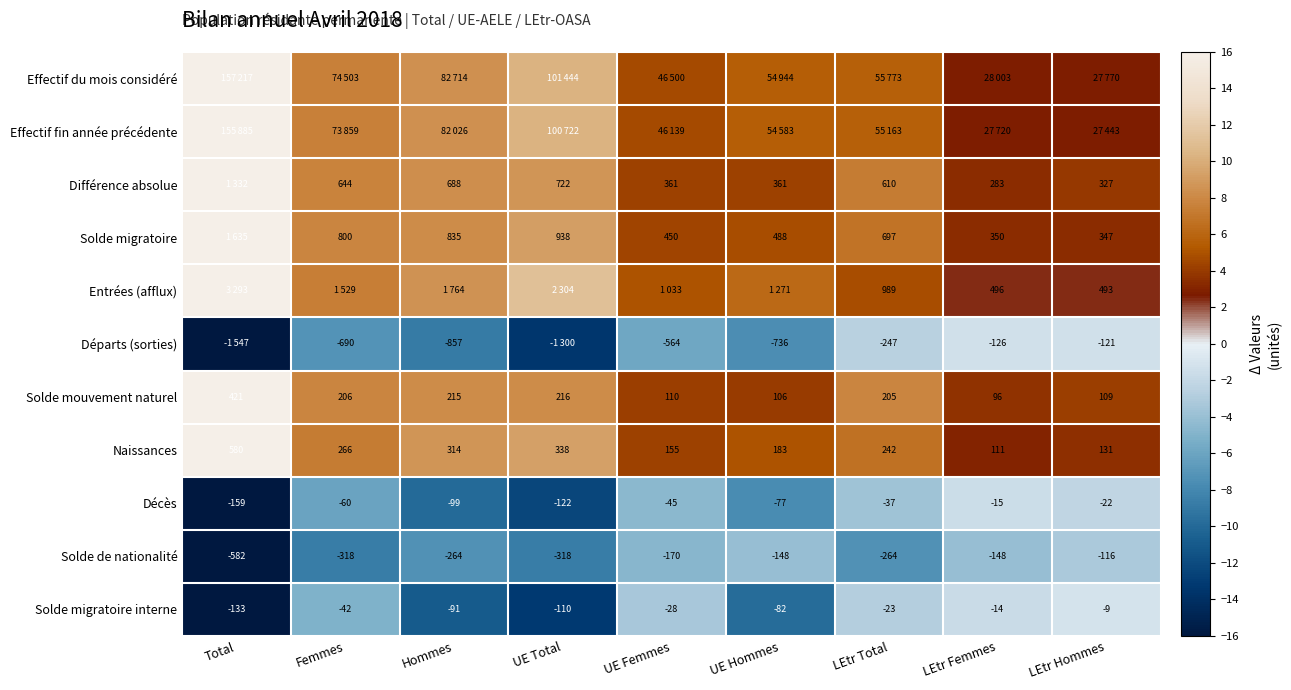

The Solde de nationalité series shows -10.9 at LEtr Total. True or false?

False